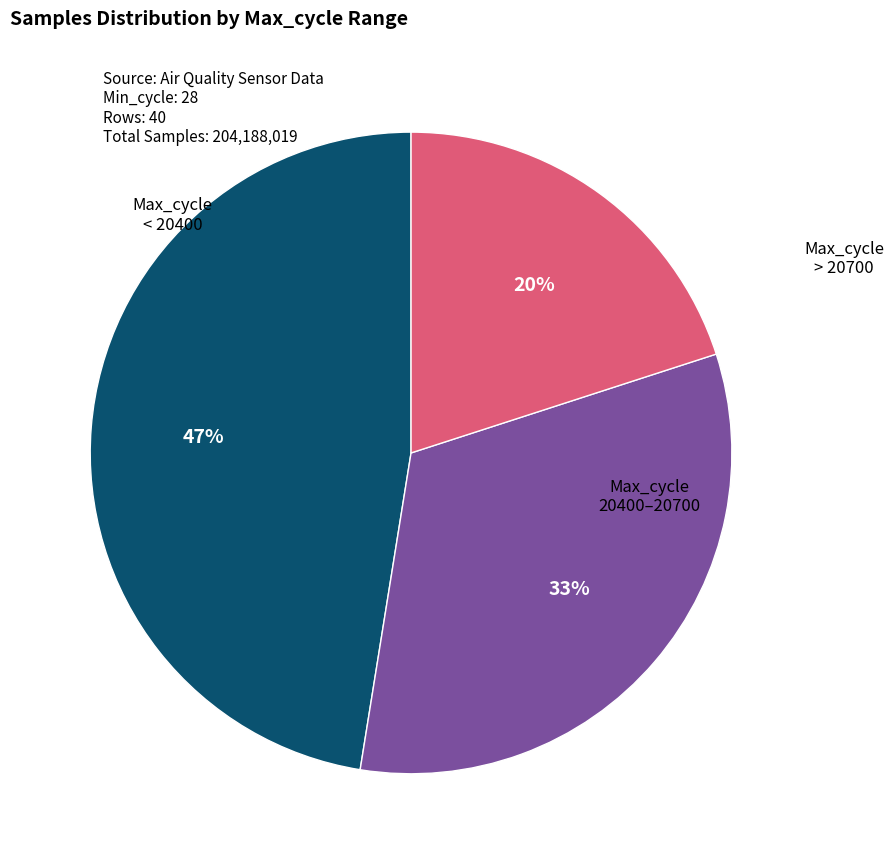

Is there any slice that represents more than half of the pie?

No